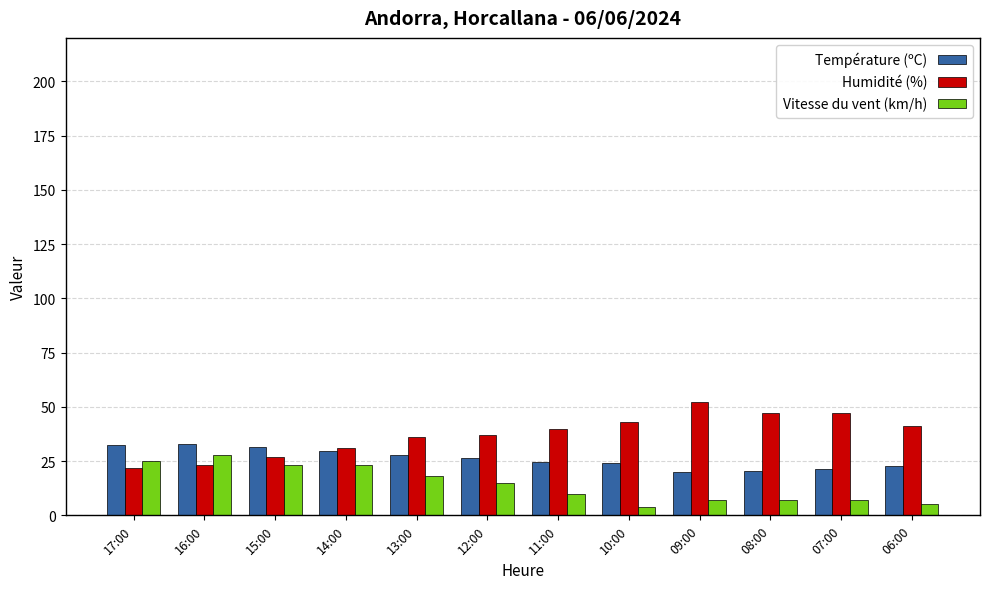

At 08:00, list the series in order from largest to smallest.

Humidité (%), Température (ºC), Vitesse du vent (km/h)